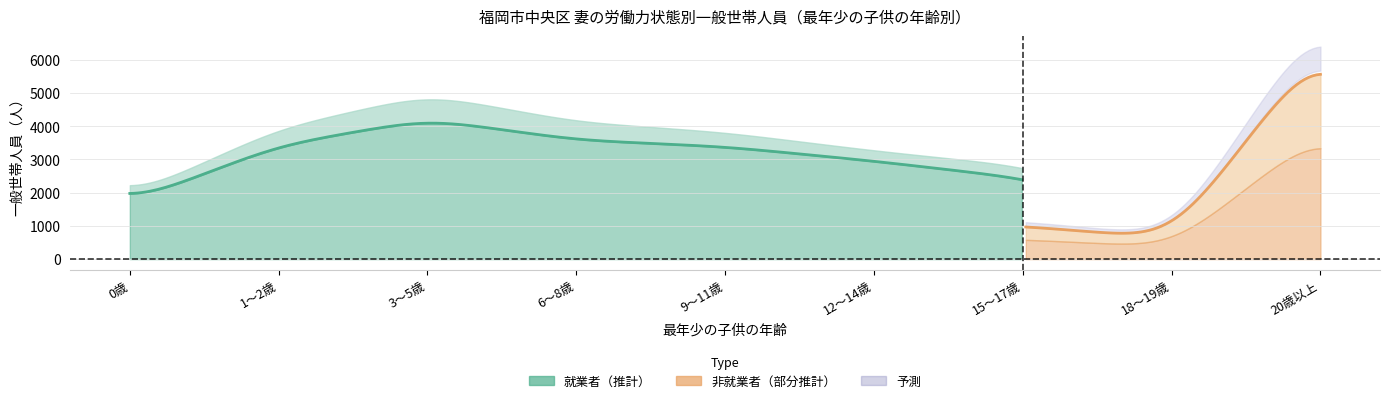

Rank the categories by 就業者（雇用者） value from highest to lowest.

20歳以上, 3～5歳, 6～8歳, 1～2歳, 9～11歳, 12～14歳, 15～17歳, 0歳, 18～19歳